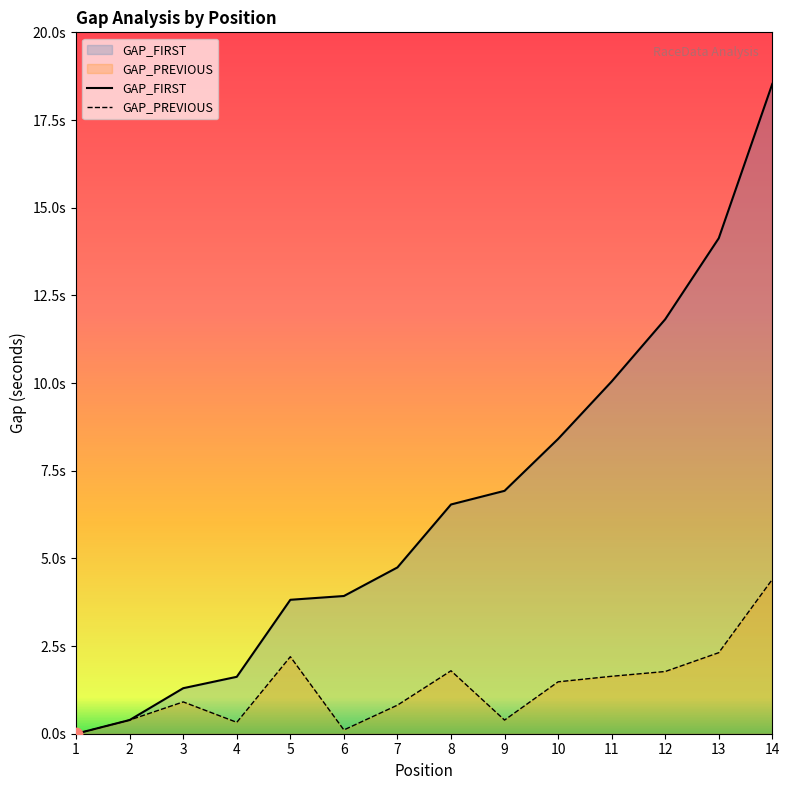

Which series reaches the maximum Y coordinate?

GAP_FIRST